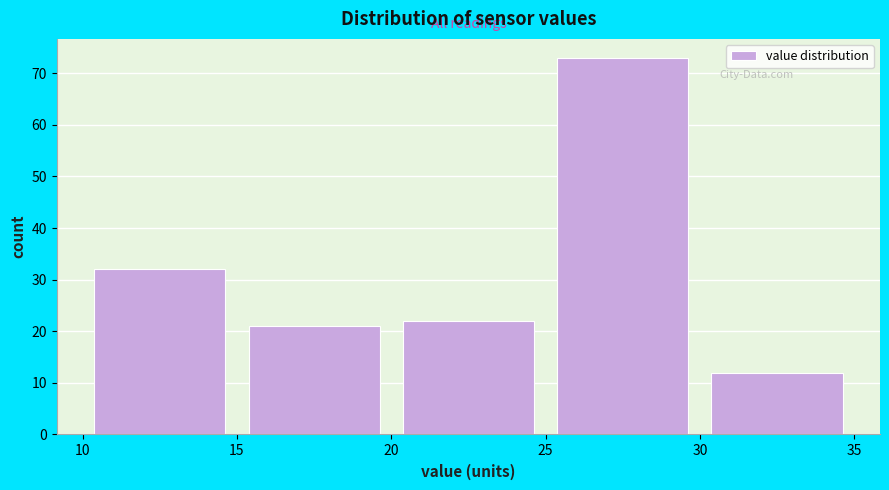

Over which range of the x-axis is the bar tallest?

25 to 30